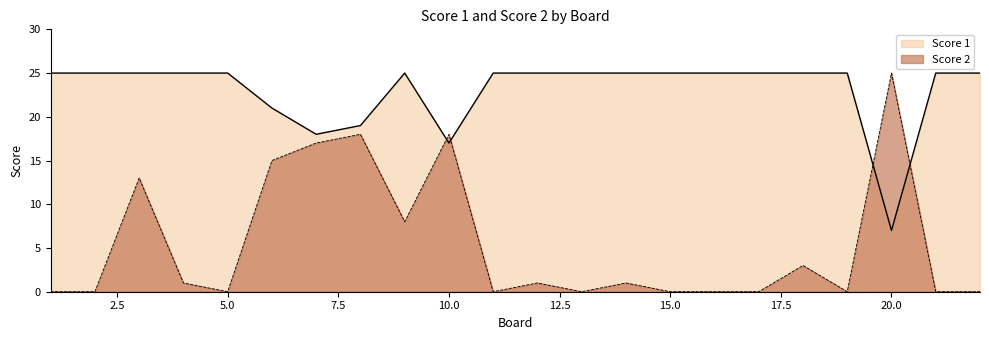

What is the maximum value for Score 2?

25